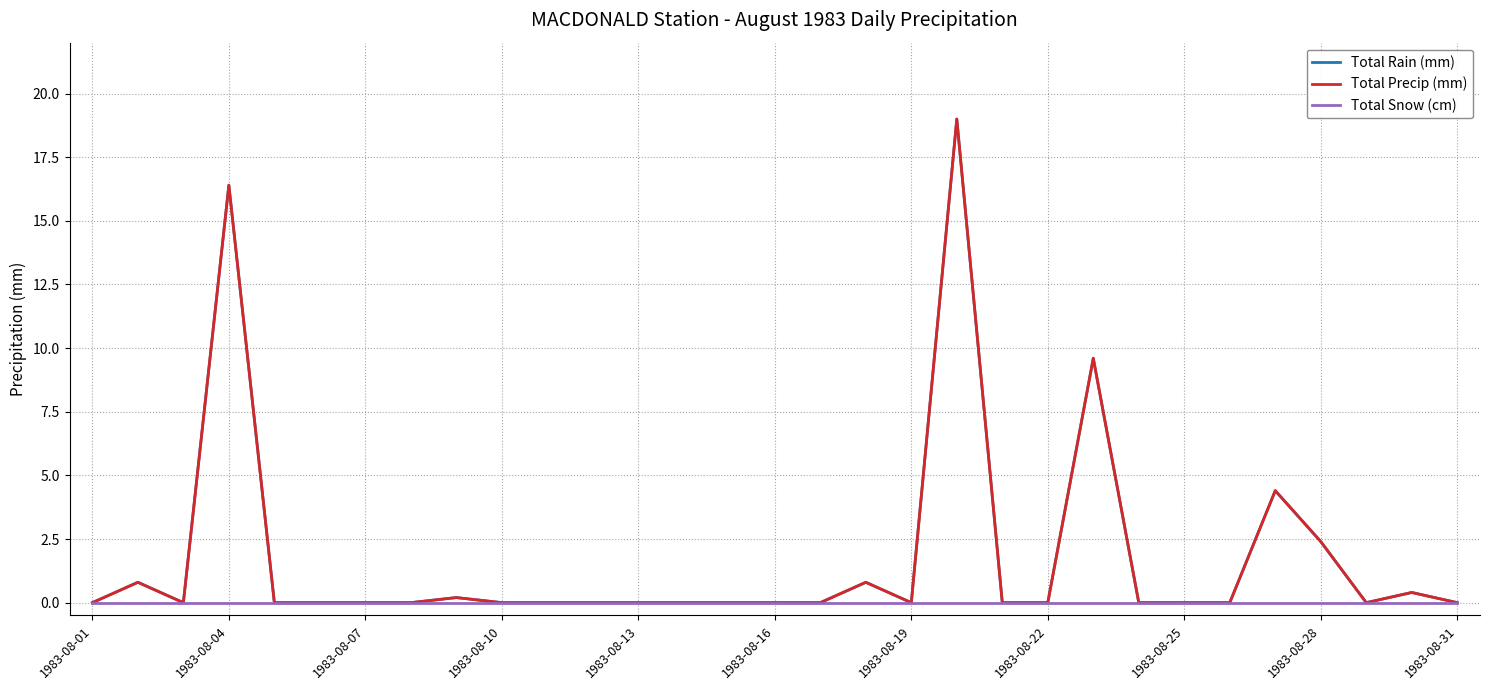

Does the chart have visible grid lines?

Yes